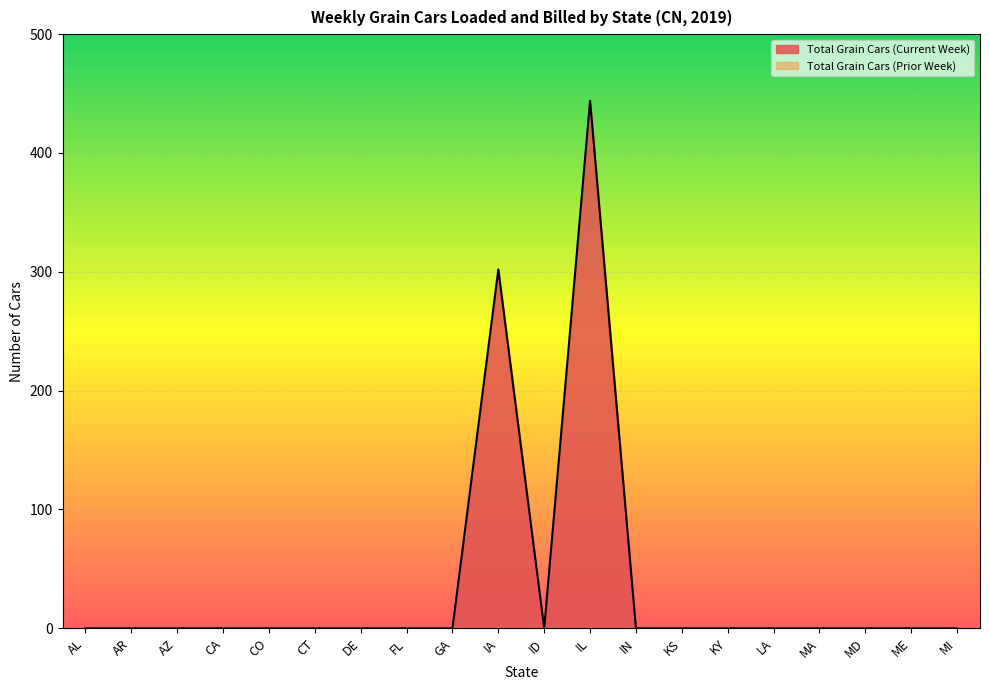

What position from the left is MA?

17